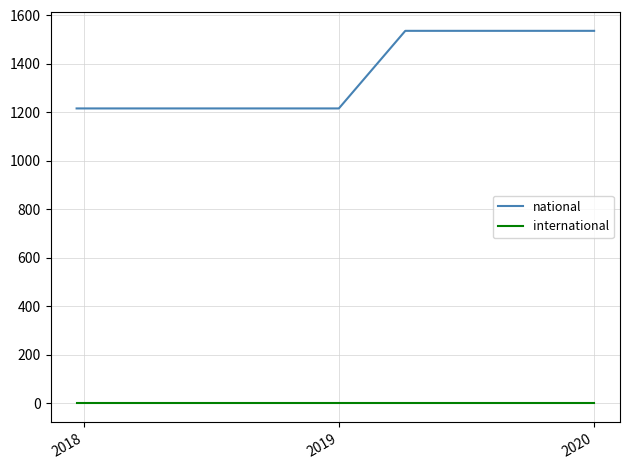

List the series in order of their overall mean, lowest first.

international, national